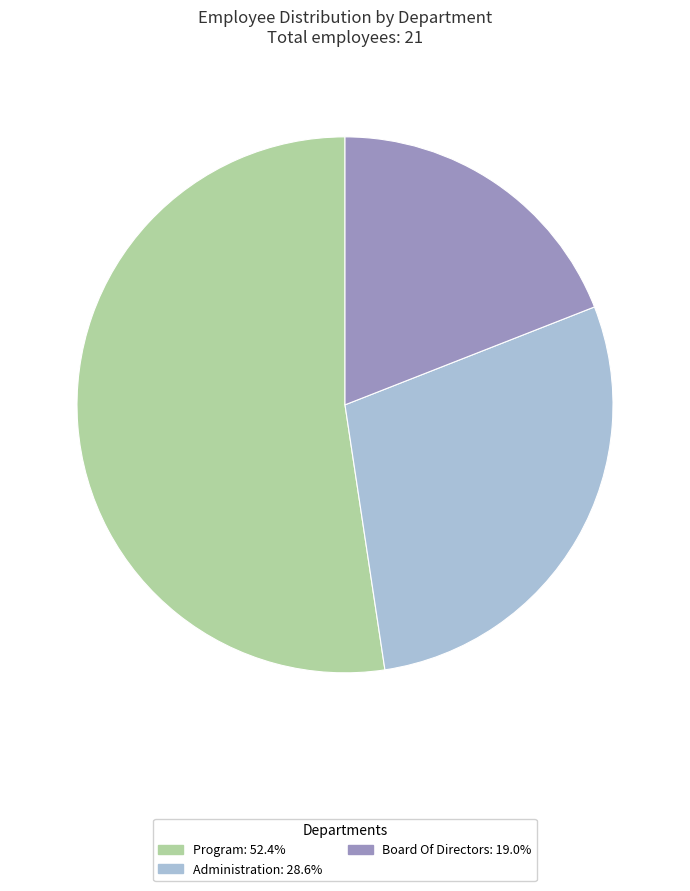

How many segments does this pie chart have?

3